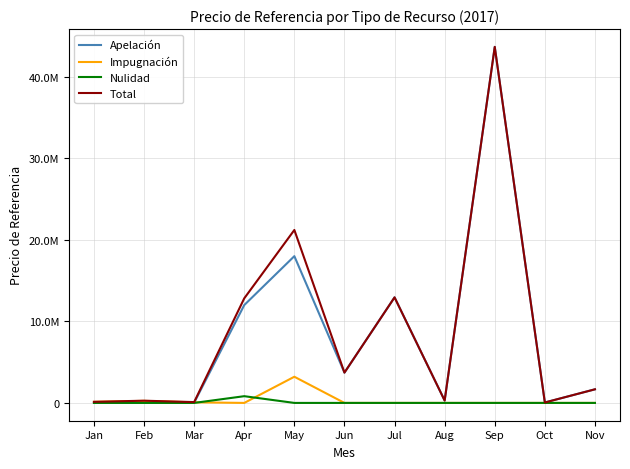

The Impugnación series shows 1789132.4 at Aug. True or false?

False